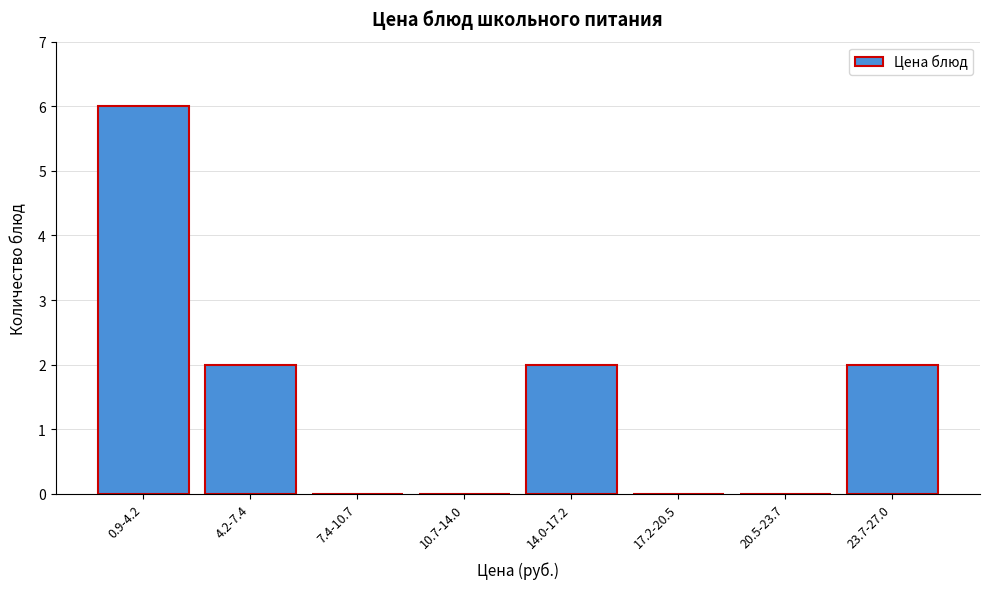

Reading right to left, list all the values displayed in this chart.

23.7-27.0=2	20.5-23.7=0	17.2-20.5=0	14.0-17.2=2	10.7-14.0=0	7.4-10.7=0	4.2-7.4=2	0.9-4.2=6